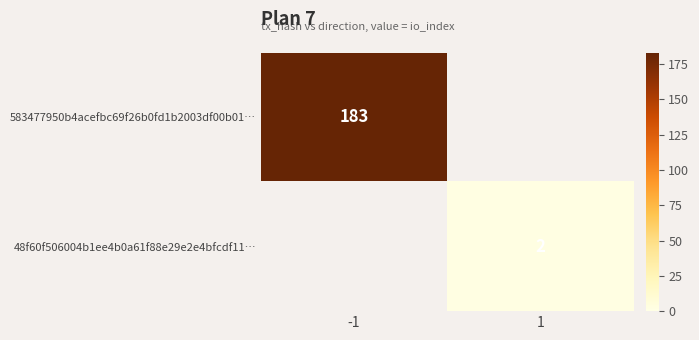

How many categories are shown in the chart?

2